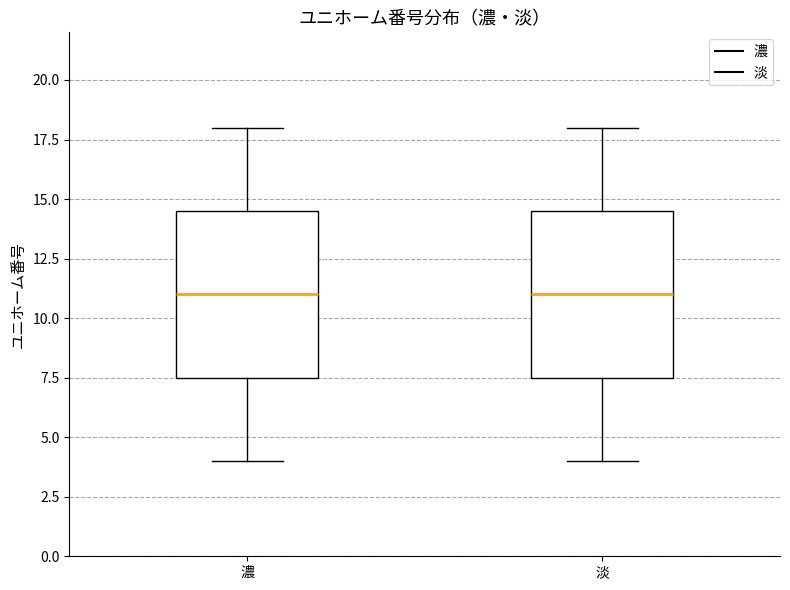

Reading left to right, read every box against the y-axis: the position of its median line, the range the box covers, and the ends of its whiskers. The values are not printed on the chart, so give them approximately, as read against the axis.

濃: median 11.0, box 7.5 to 14.5, whiskers 4.0 to 18.0
淡: median 11.0, box 7.5 to 14.5, whiskers 4.0 to 18.0